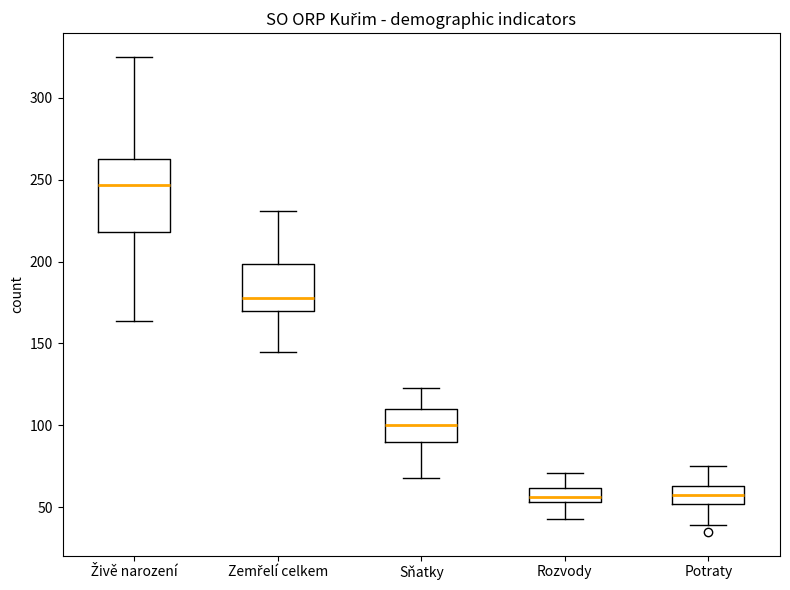

Where does the lower whisker of the box for Potraty end on the y-axis? The values are not printed on the chart, so give them approximately, as read against the axis.

40